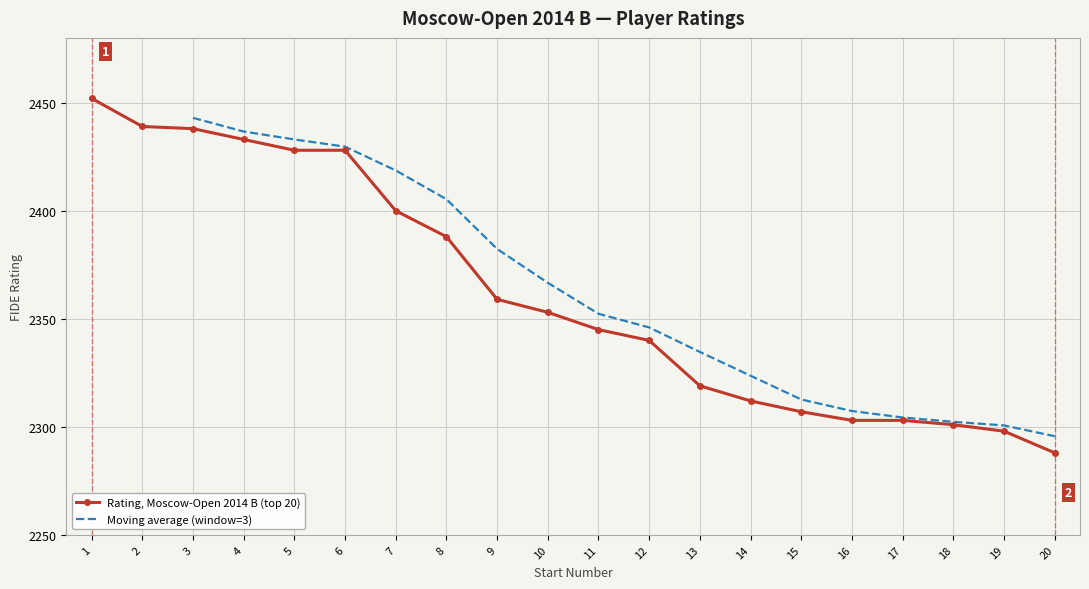

What is the value of the 20th point from the left?

2288